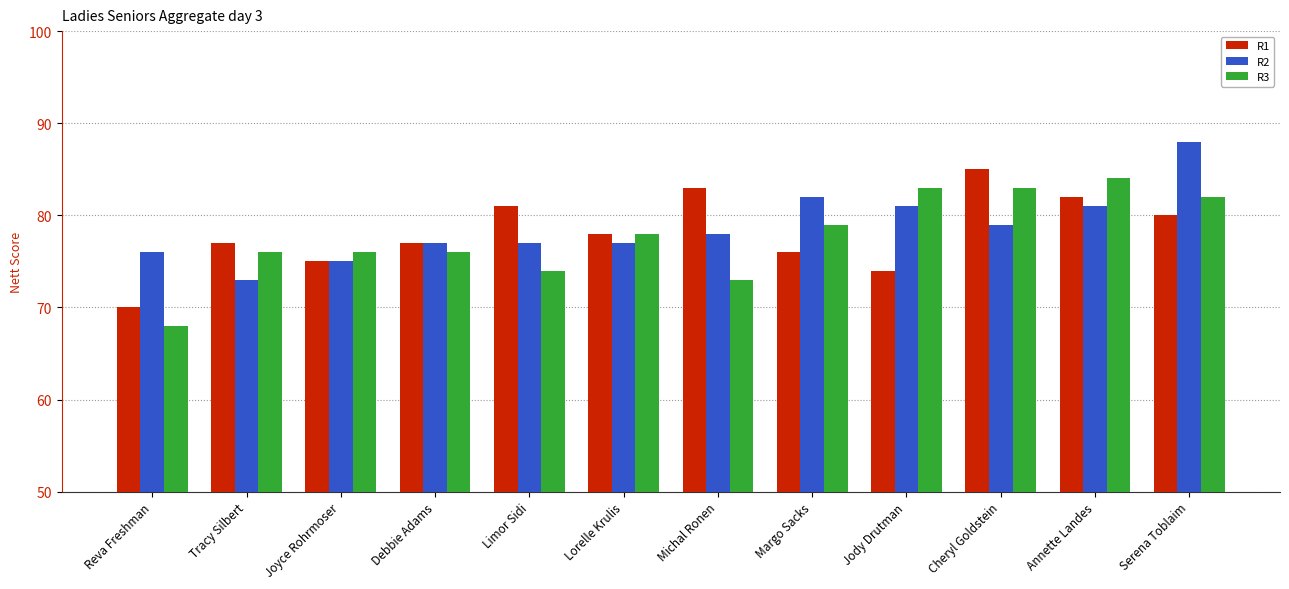

What are all the series names shown in the legend?

R1, R2, R3